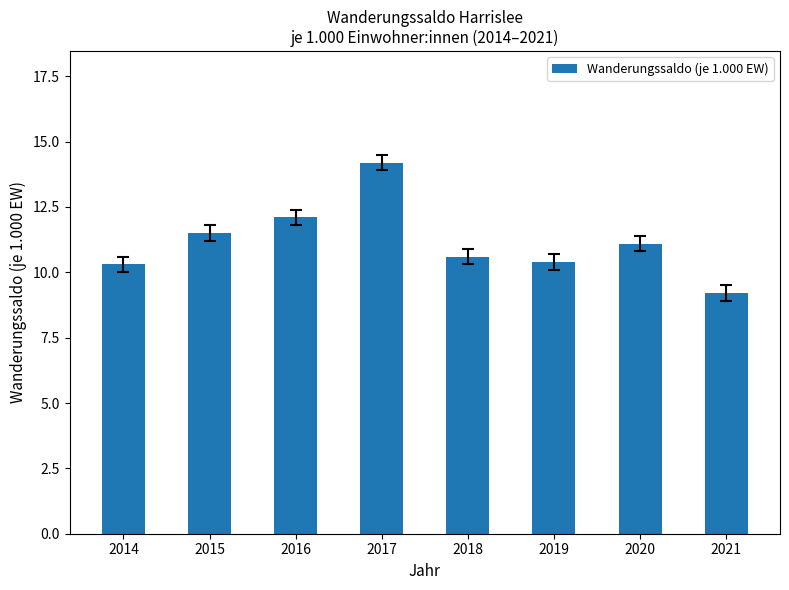

Between 2017 and 2019, which is larger?

2017